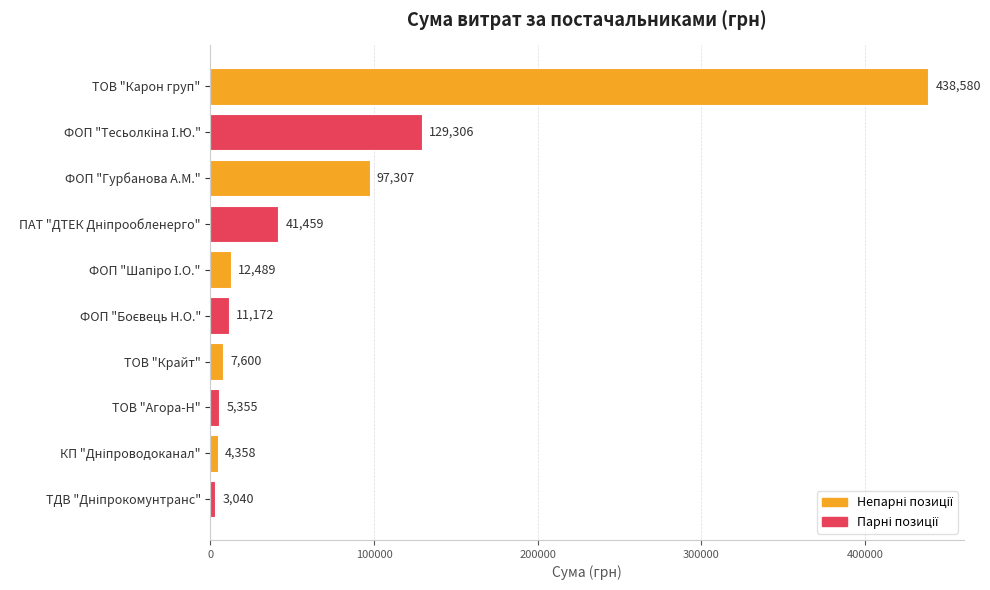

The chart shows a value of 619794.0 at ТОВ "Карон груп". True or false?

False